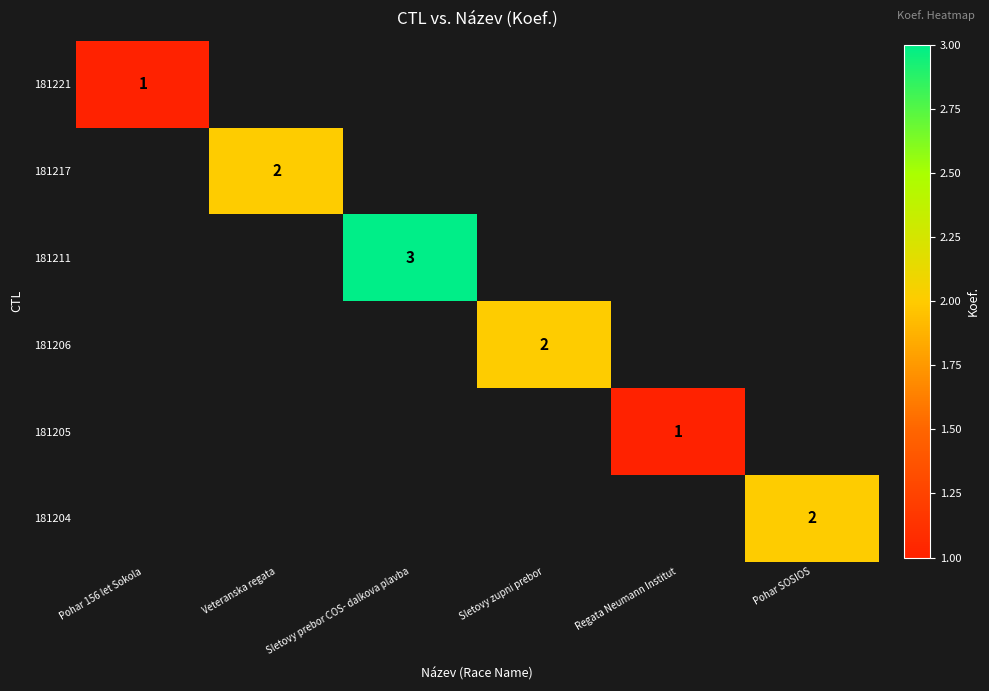

The 181221 series shows 0.4 at Pohar 156 let Sokola. True or false?

False